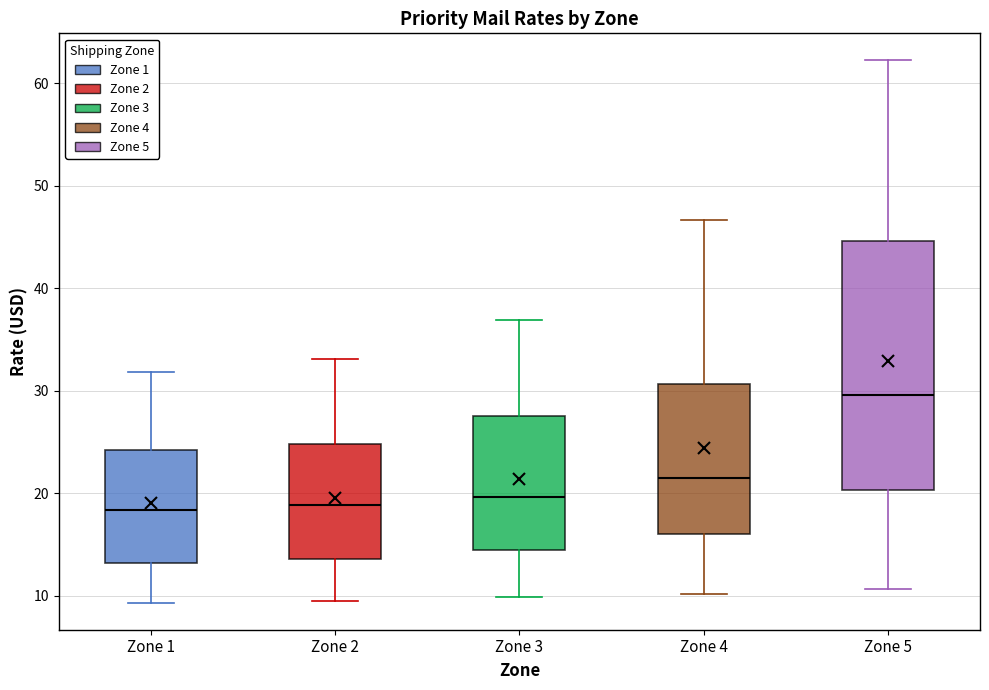

Where does the median line of the box for Zone 5 sit on the y-axis? The values are not printed on the chart, so give them approximately, as read against the axis.

30